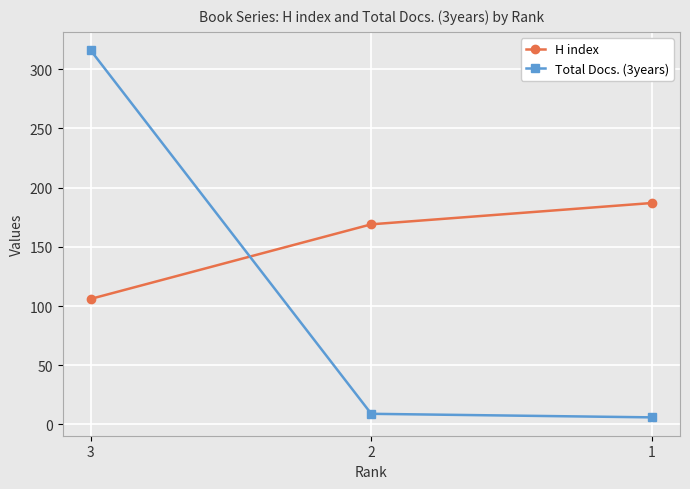

What is the difference between the maximum and minimum values in the H index series?

81